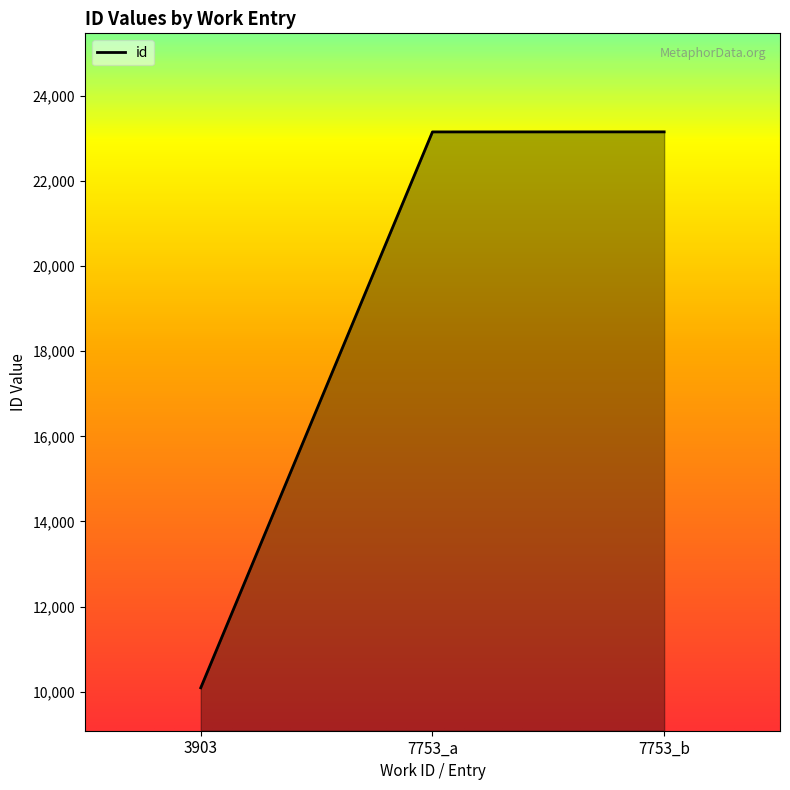

Is it true that the value at 7753_a is 23155?

True